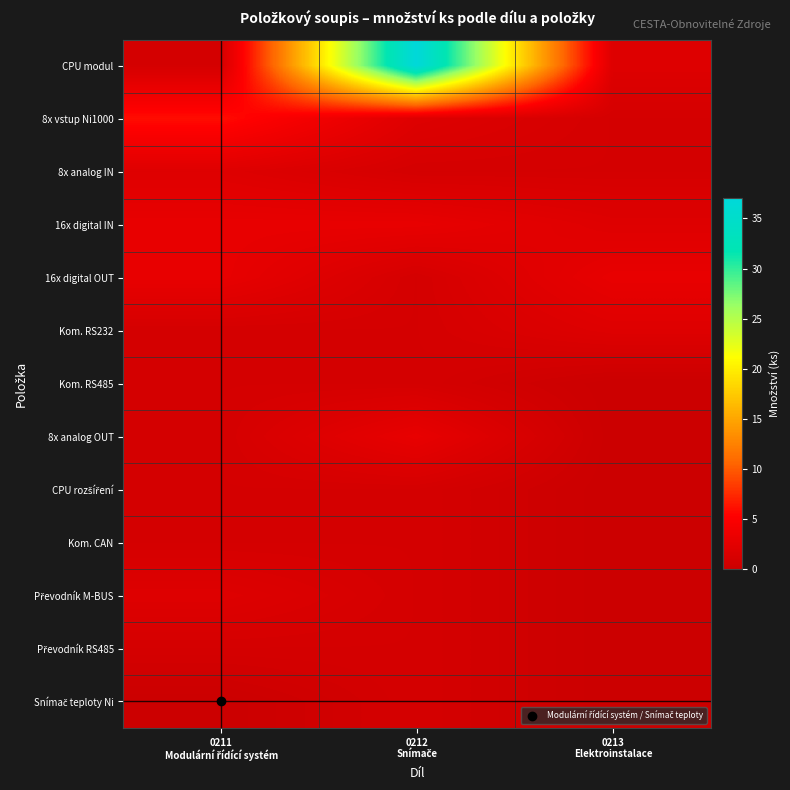

Which category has the lowest value across all series?

0213
Elektroinstalace